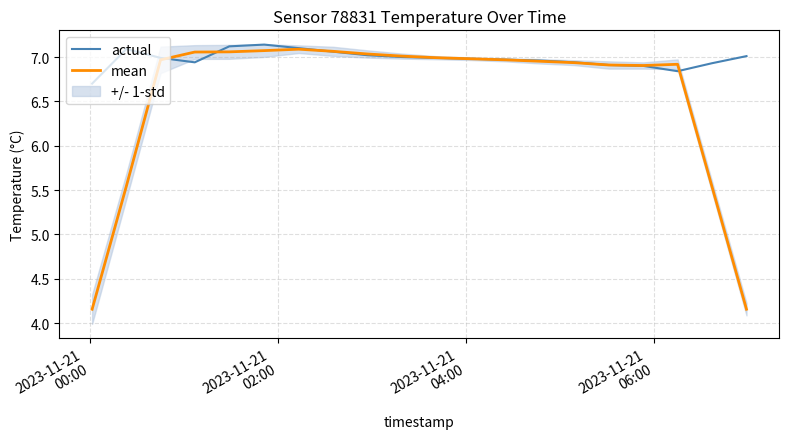

How many categories are shown in the chart?

20